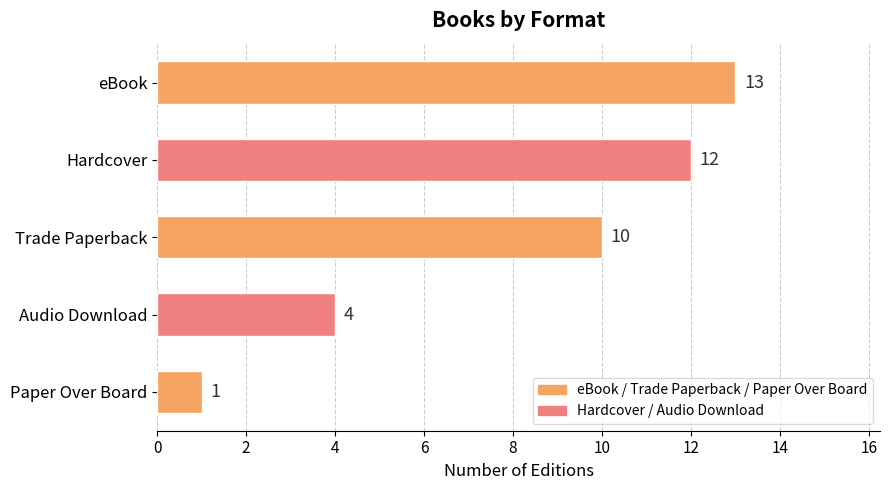

What is the ratio of the value at Hardcover to the value at Trade Paperback?

1.2